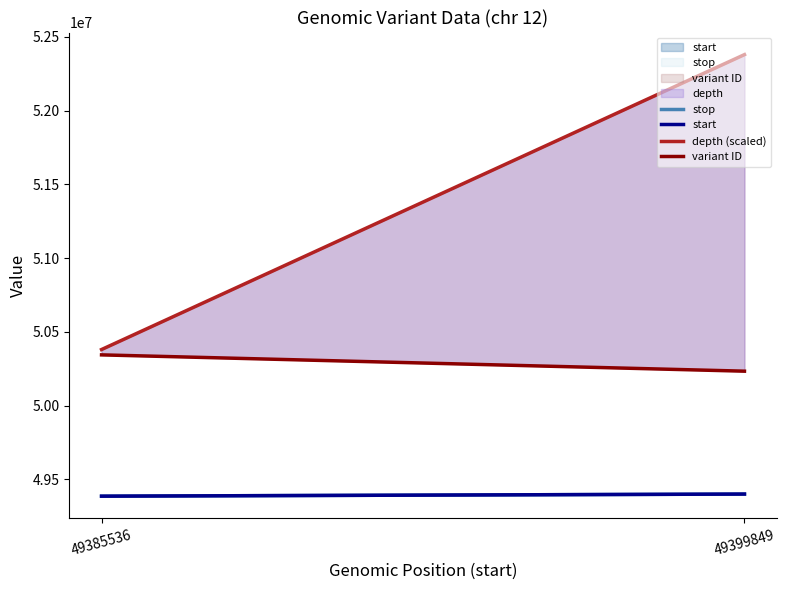

At how many categories does at least one series exceed 50283478?

2